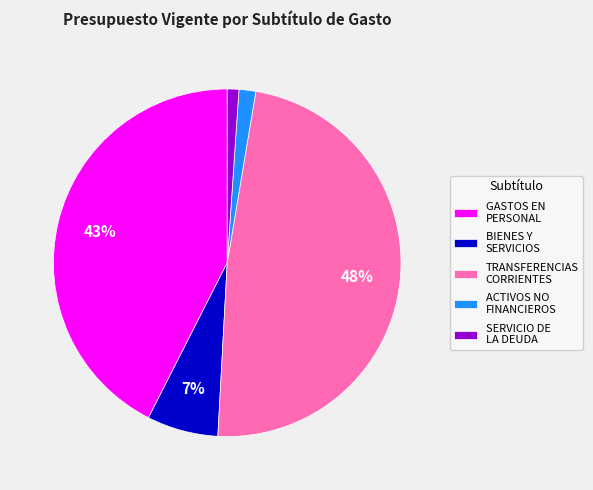

To the nearest percent, what percentage of the pie is SERVICIO DE LA DEUDA?

1%